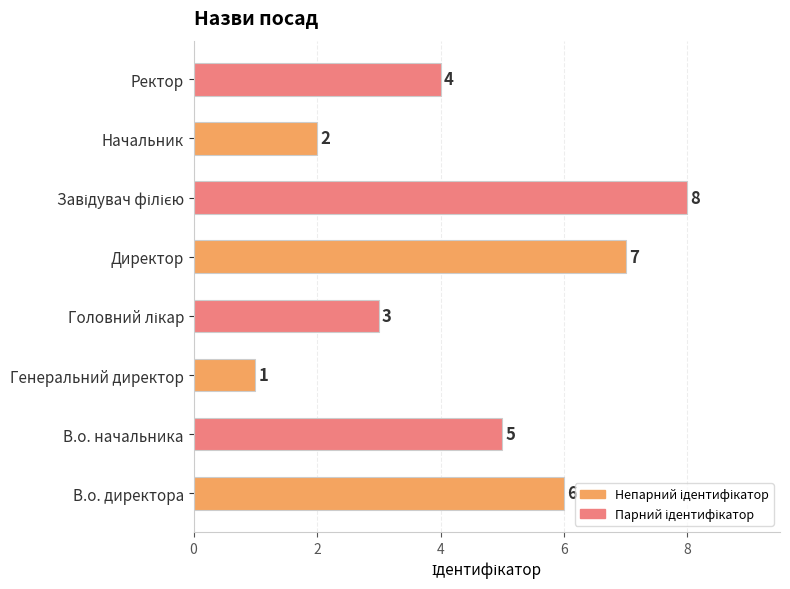

How many categories are shown in the chart?

8